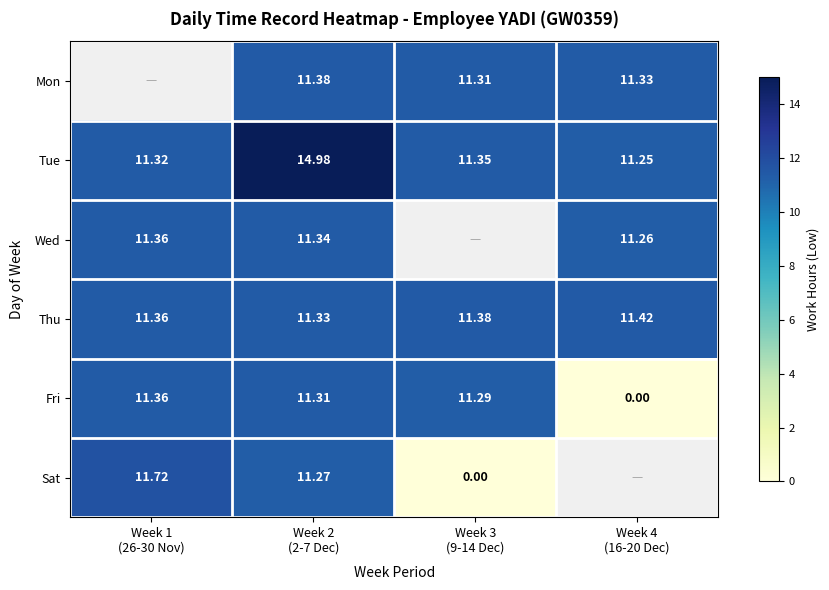

What is the difference between the Sat values at Week 2 (2-7 Dec) and Week 3 (9-14 Dec)?

11.3